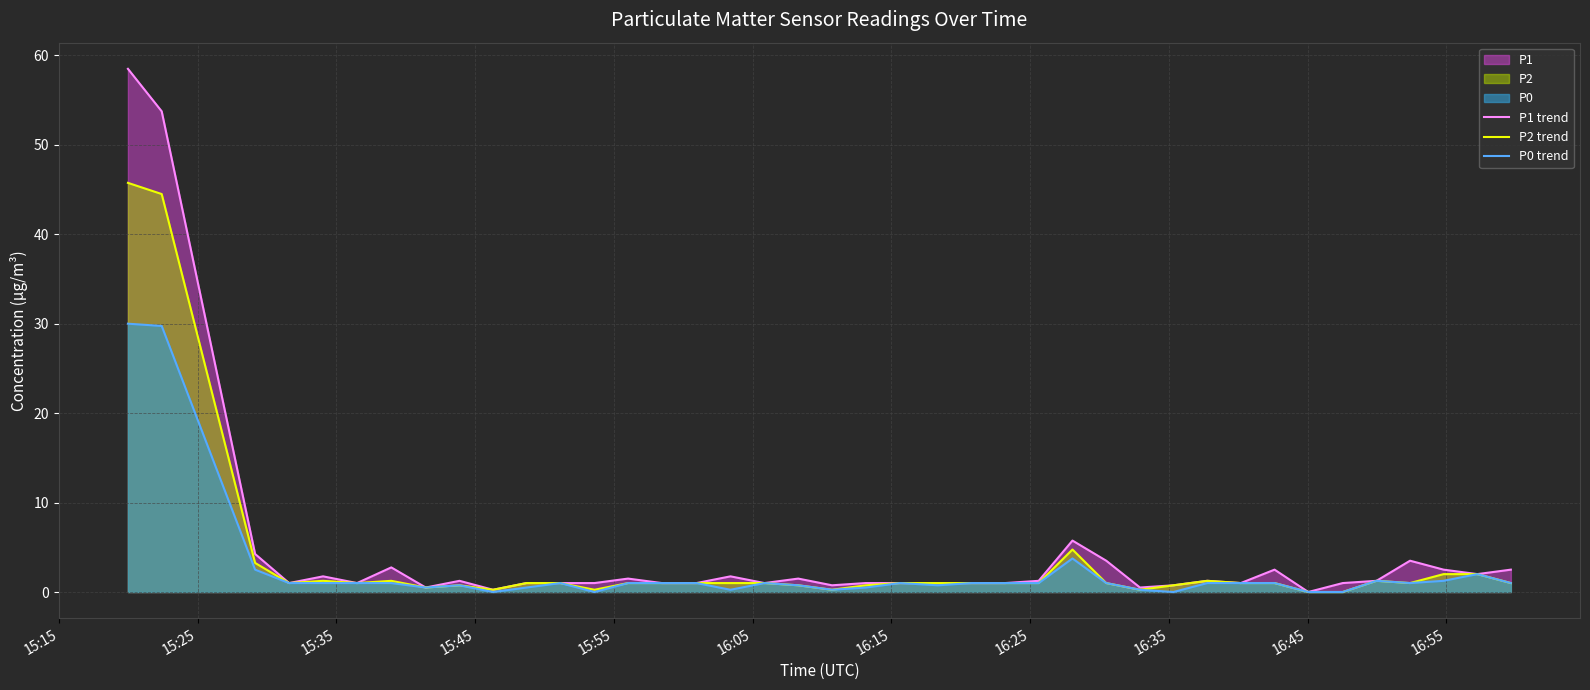

What is the maximum value for P0 trend?

30.0